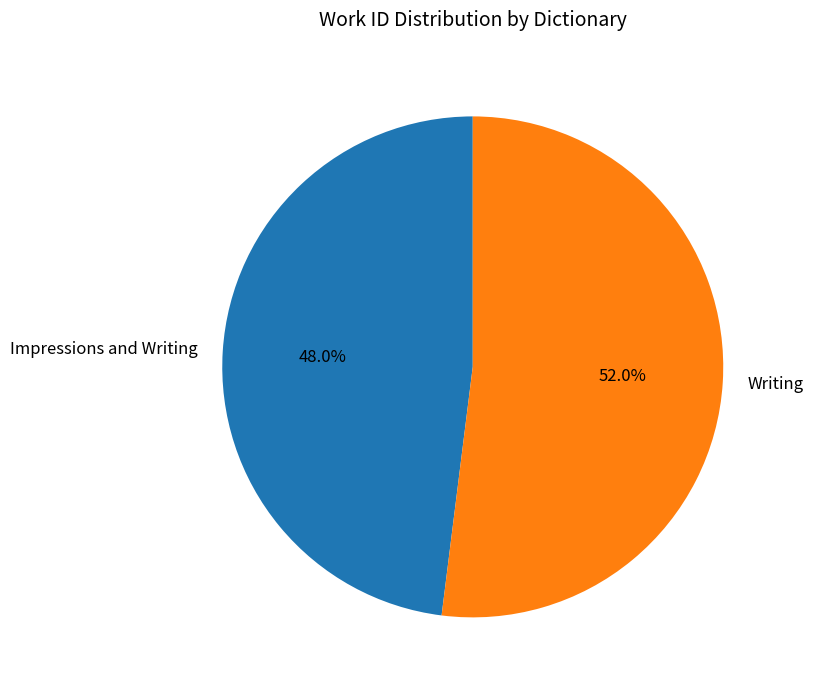

To the nearest percent, what is the average slice percentage?

50%